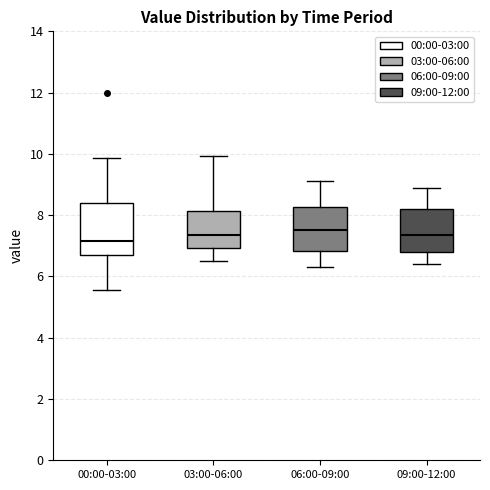

Reading left to right, read every box against the y-axis: the position of its median line, the range the box covers, and the ends of its whiskers. The values are not printed on the chart, so give them approximately, as read against the axis.

00:00-03:00: median 7.2, box 6.6 to 8.4, whiskers 5.6 to 9.8
03:00-06:00: median 7.4, box 7.0 to 8.2, whiskers 6.6 to 10.0
06:00-09:00: median 7.6, box 6.8 to 8.2, whiskers 6.4 to 9.2
09:00-12:00: median 7.4, box 6.8 to 8.2, whiskers 6.4 to 9.0